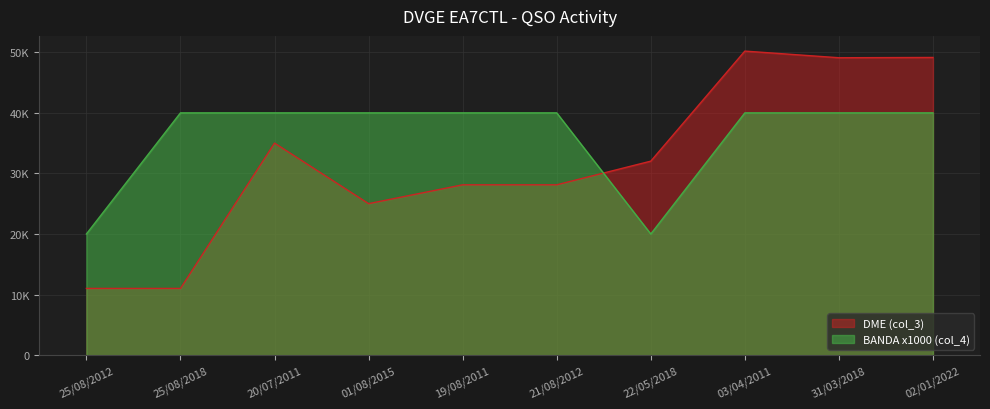

Which category has the lowest value in the BANDA (col_4) series?

25/08/2012